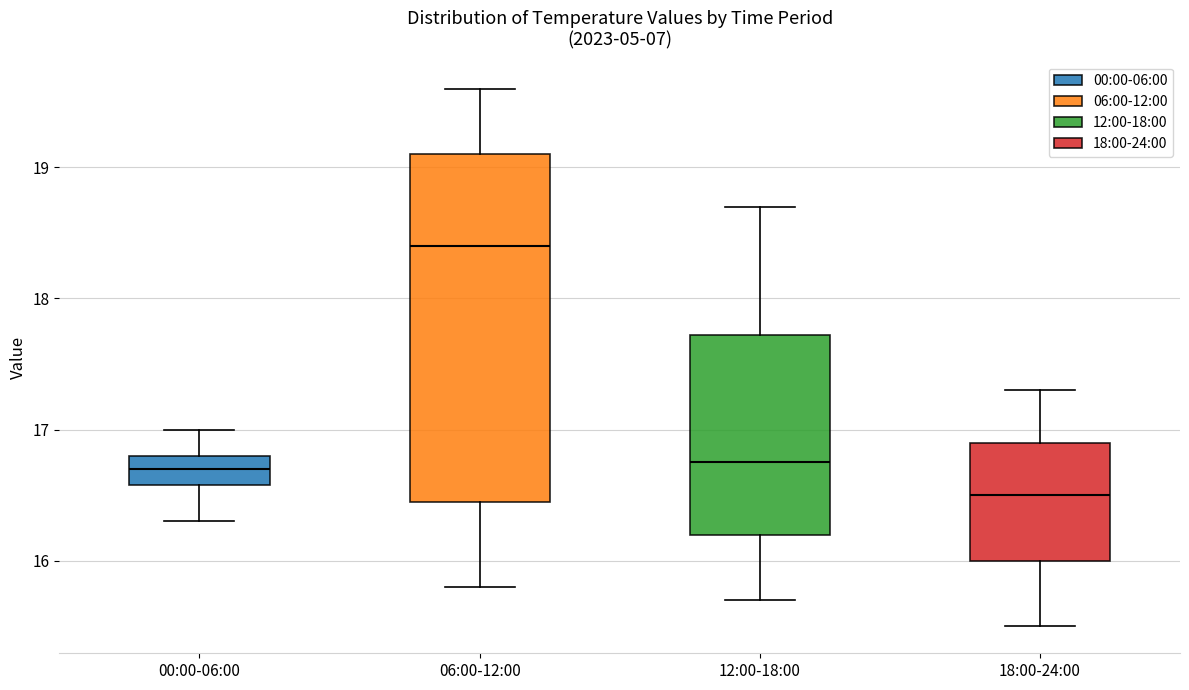

Comparing the boxes themselves (not the whiskers), which one is the tallest?

06:00-12:00